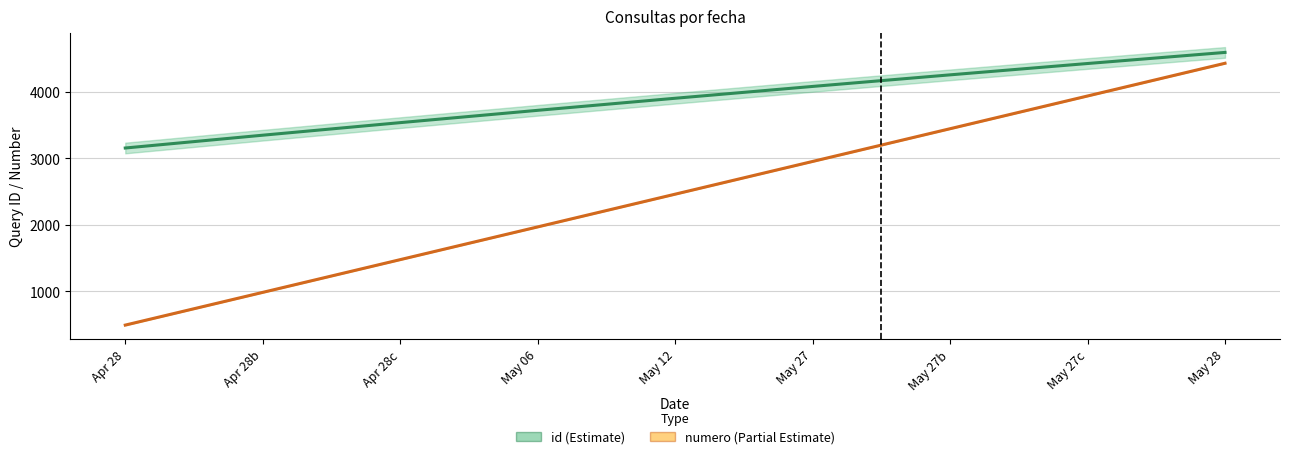

How many lines are shown in the chart?

2